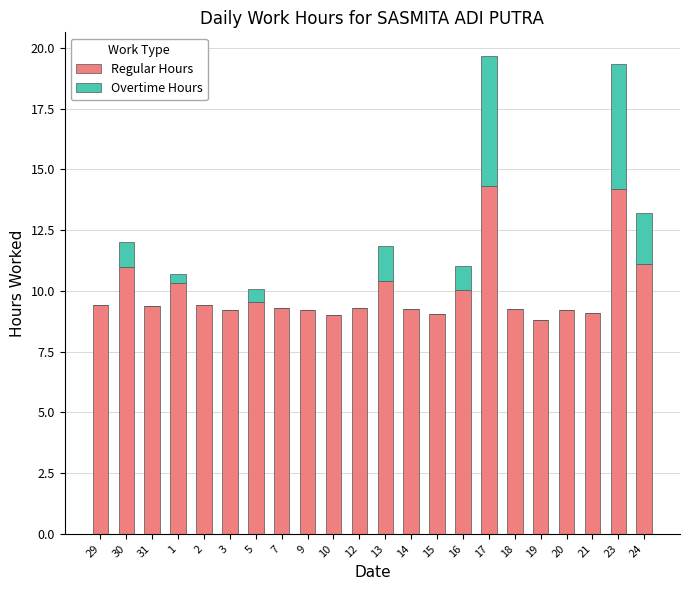

What is the total value across all series at 30?

12.0